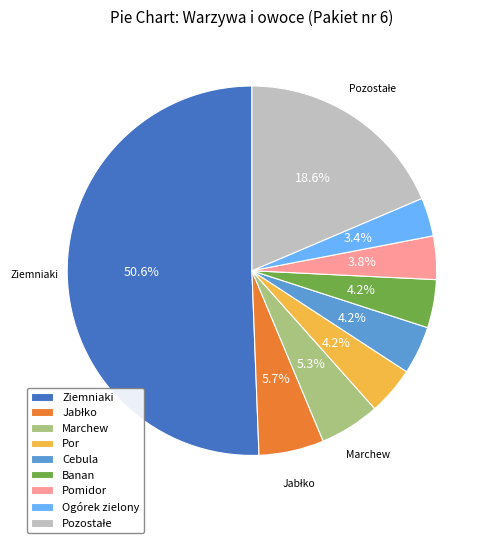

Approximately how many times larger is the value at Banan compared to Por?

1.0